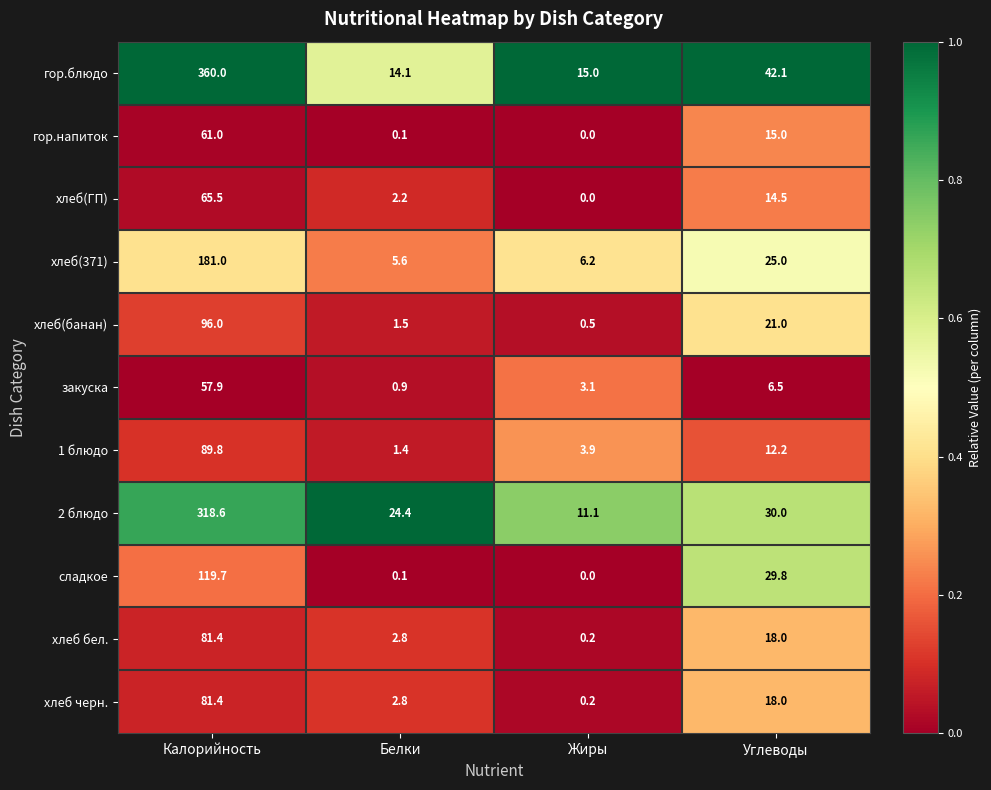

What is the average value of the хлеб бел. series?

25.6